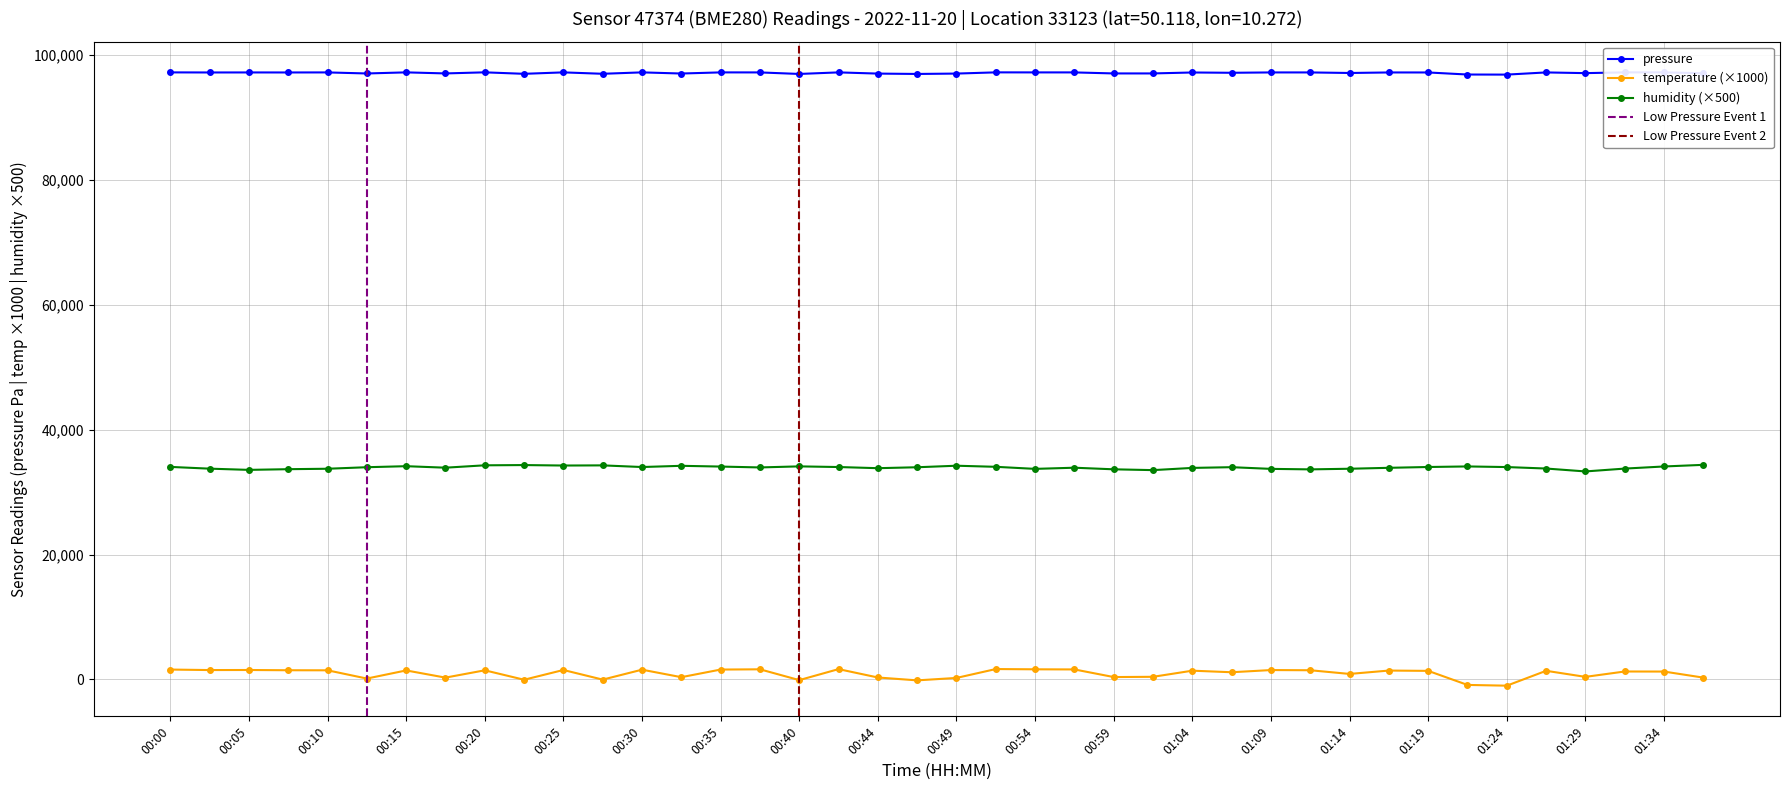

Is it true that humidity equals 67.5 at 01:30?

True